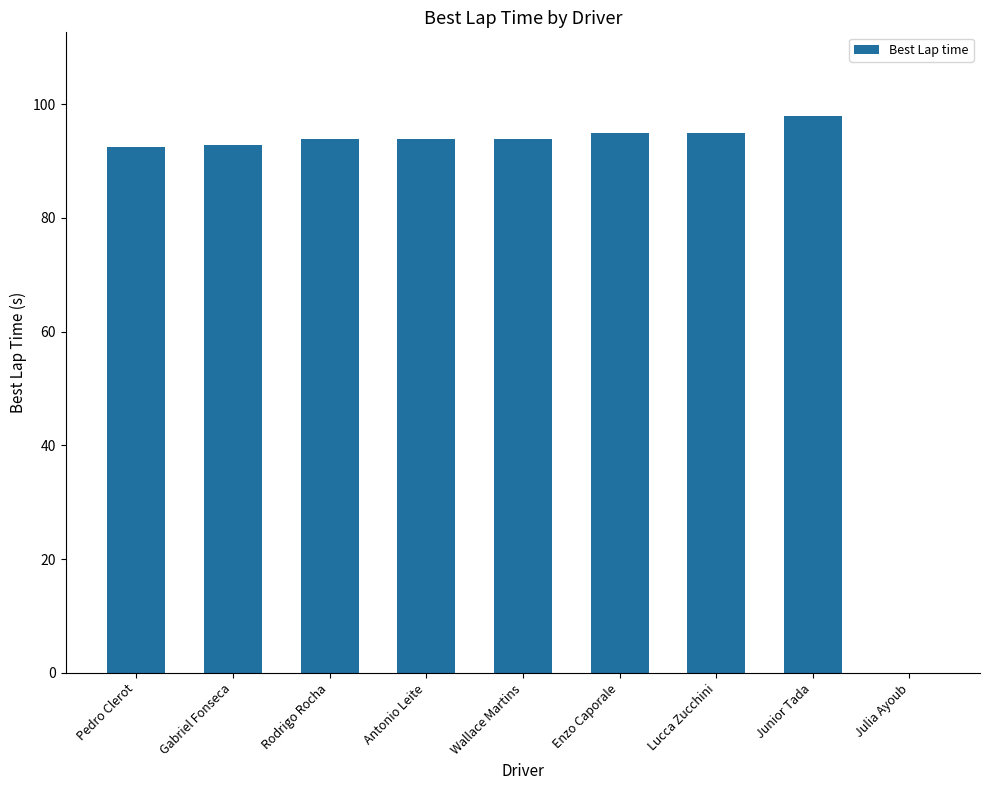

Are the bars horizontal?

No